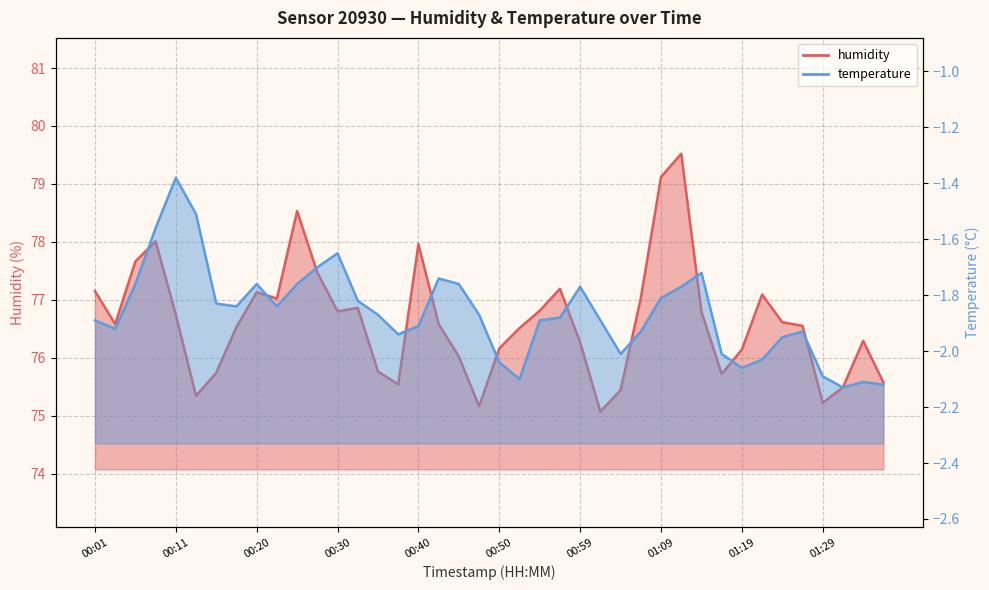

What is the approximate value of humidity at 00:40?

78.0